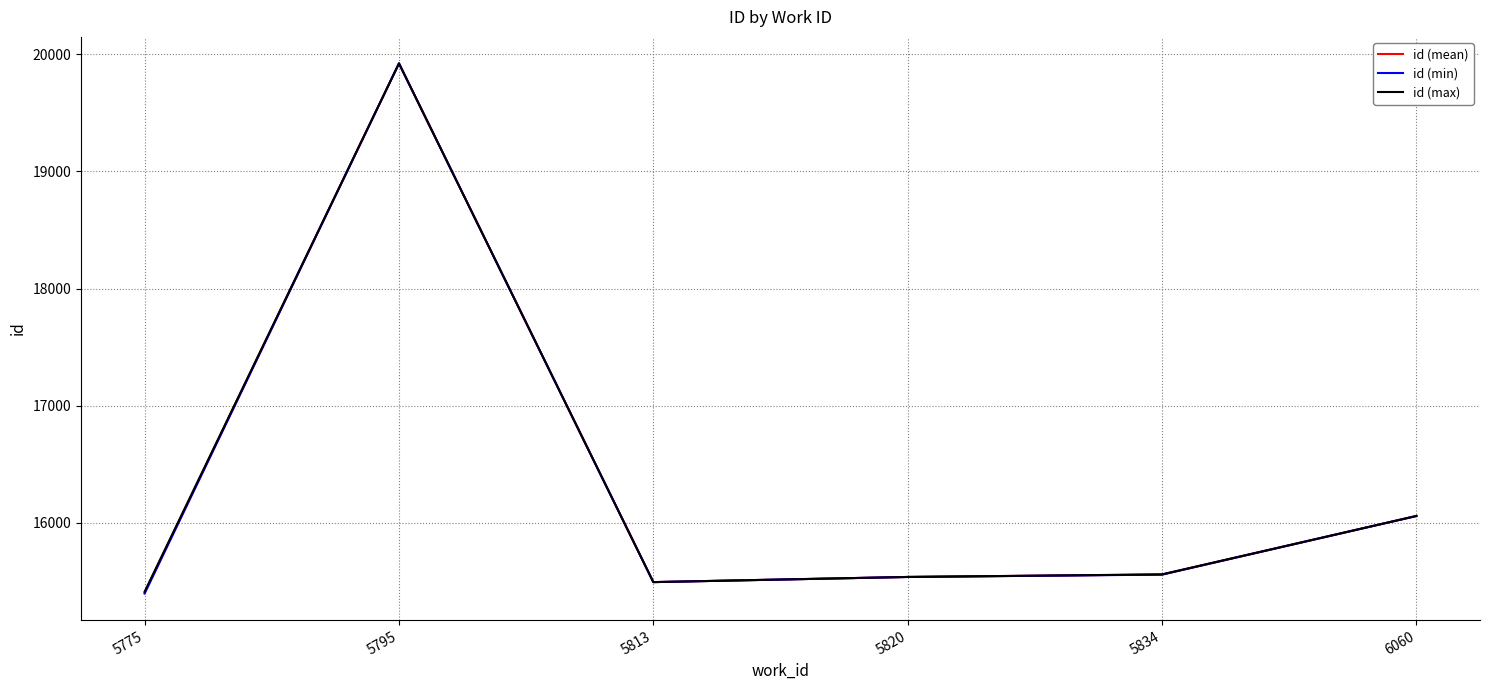

What is the total value across all series at 5795?

59769.0